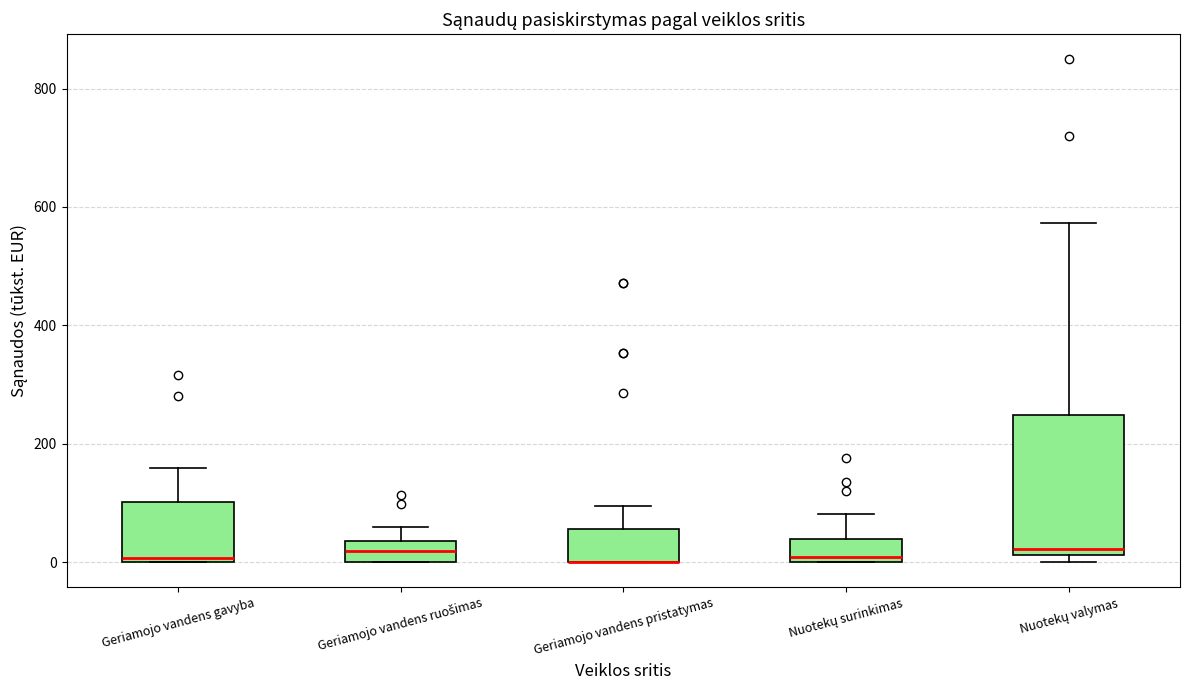

Reading left to right, transcribe this box plot: for each box, give where its median line is, the range the box spans, and where its two whiskers end, as read against the y-axis. The values are not printed on the chart, so give them approximately, as read against the axis.

Geriamojo vandens gavyba: median 0 (just above the box's lower edge), box 0 to 100, whiskers 0 to 160
Geriamojo vandens ruošimas: median 20, box 0 to 40, whiskers 0 to 60
Geriamojo vandens pristatymas: median 0 (drawn on the box's lower edge), box 0 to 60, whiskers 0 to 100
Nuotekų surinkimas: median 0 (just above the box's lower edge), box 0 to 40, whiskers 0 to 80
Nuotekų valymas: median 20 (just above the box's lower edge), box 20 to 240, whiskers 0 to 580